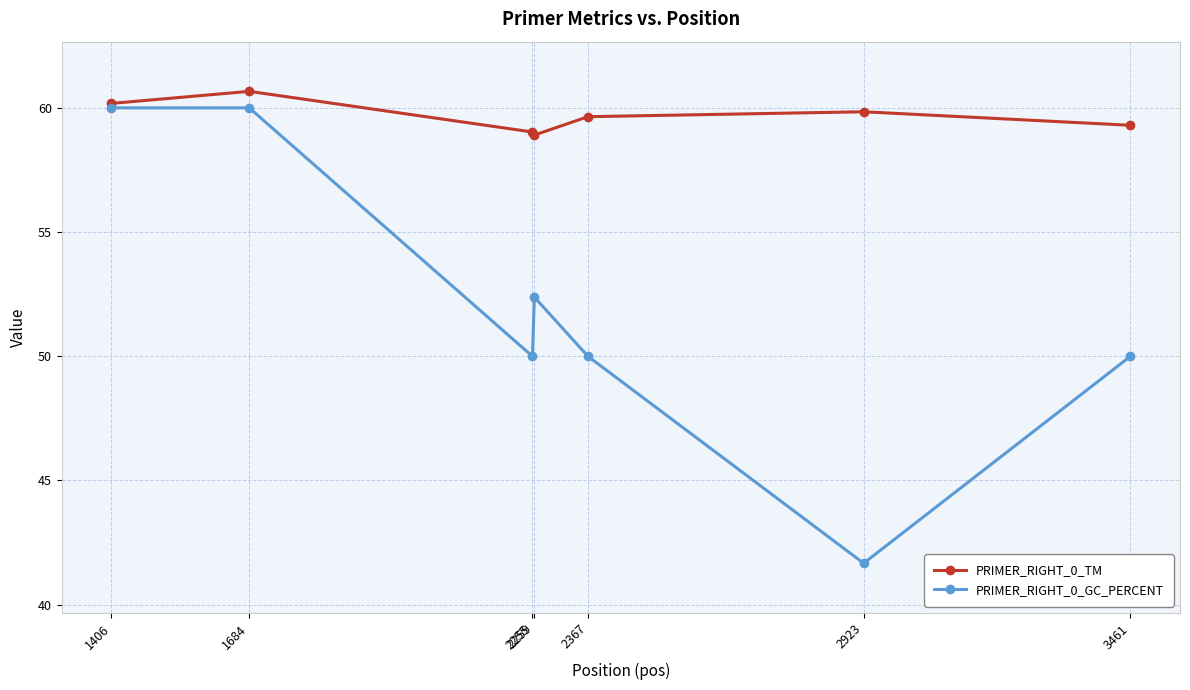

What is the sum of all PRIMER_RIGHT_0_TM values?

417.6